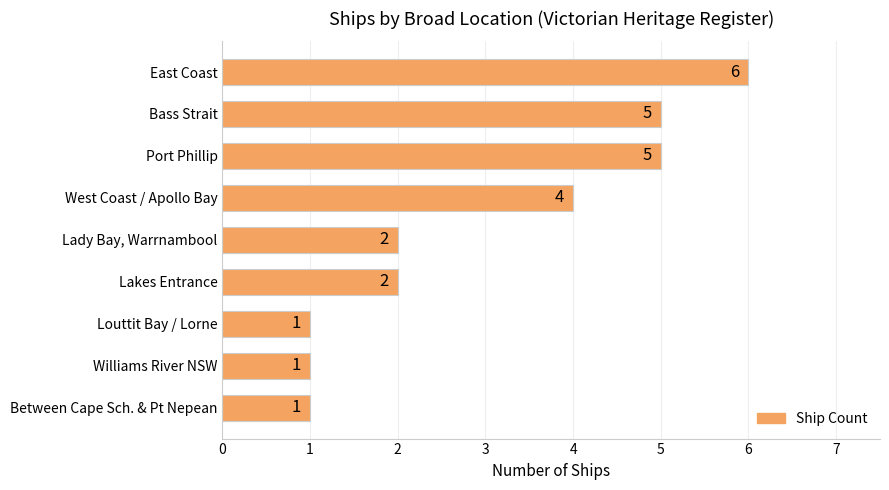

What is the difference between the second highest and second lowest values?

4